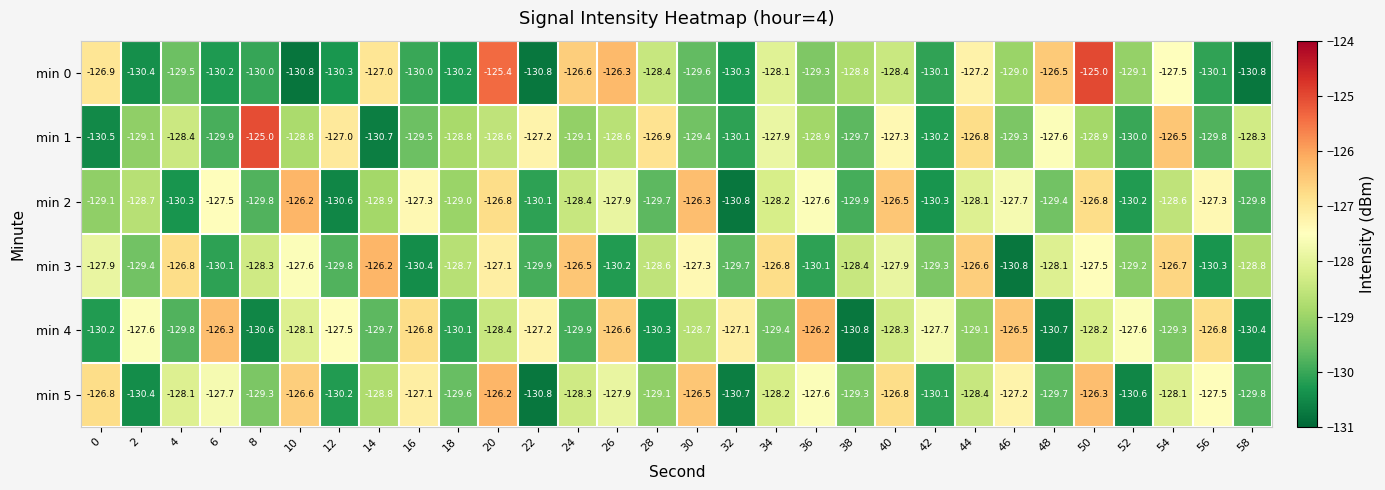

What is the minimum value for min 5?

-130.8